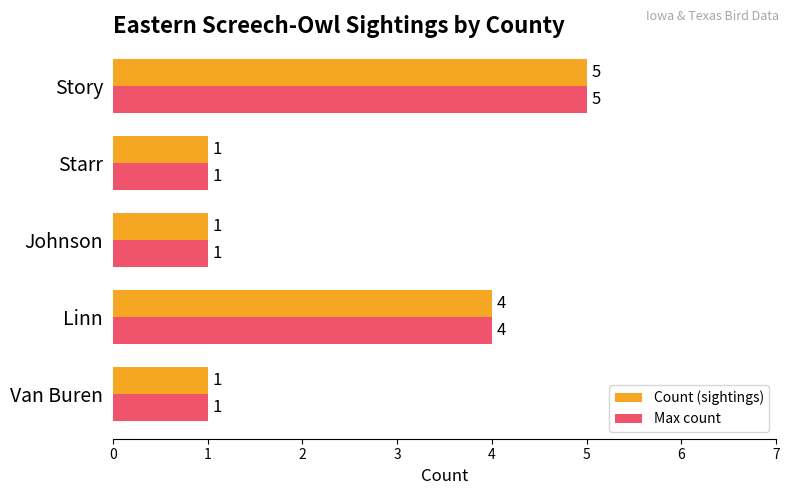

Where is Count (sightings) nearest to the value 3?

Linn